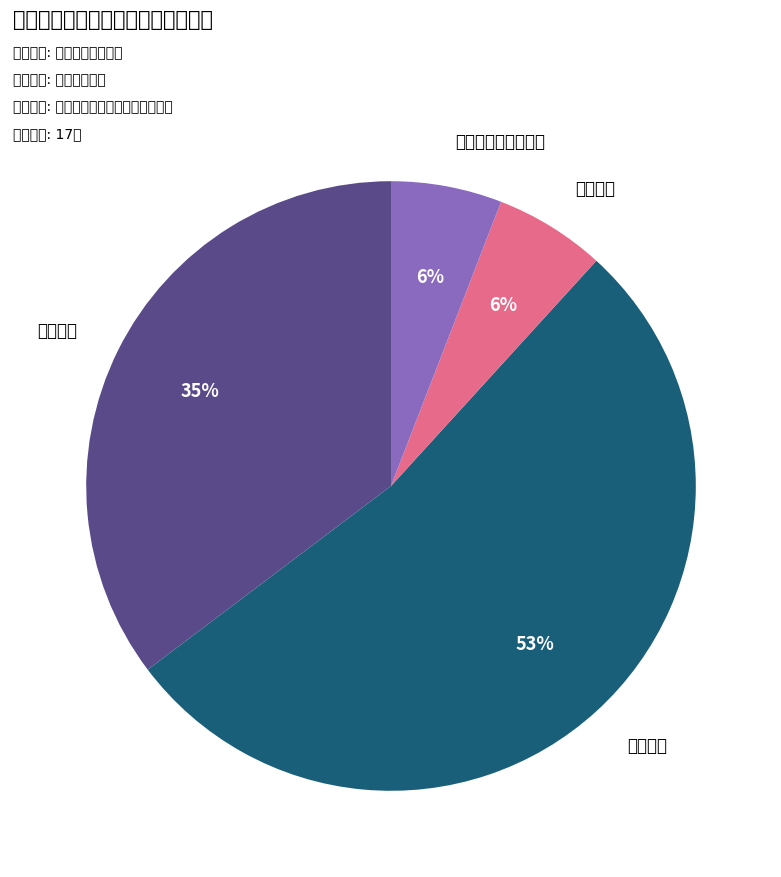

Which category has the biggest portion of the pie?

行政检查